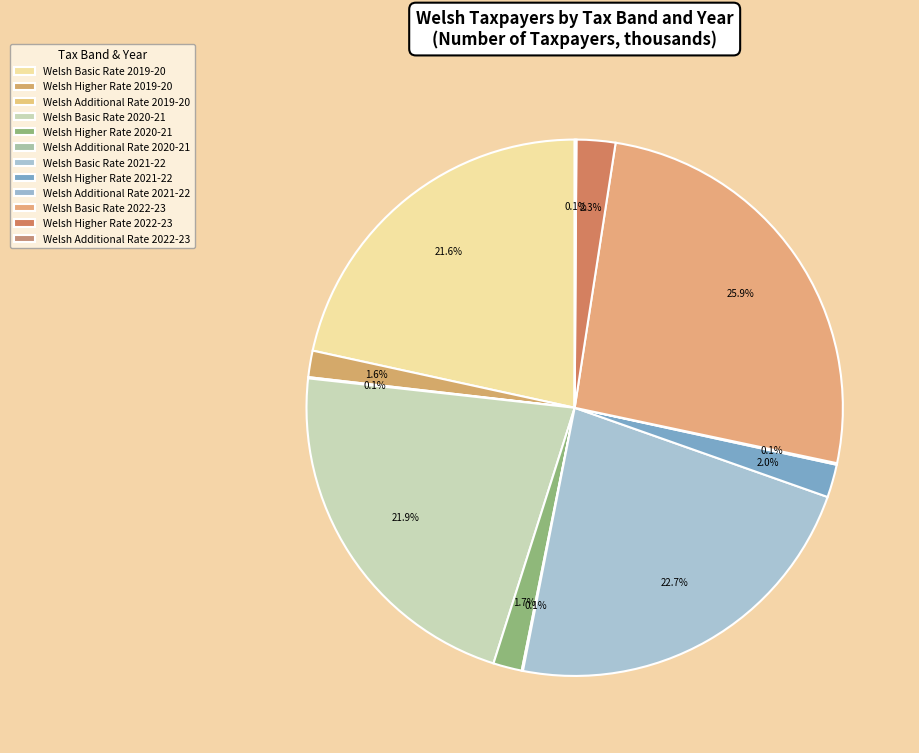

To the nearest percent, what percentage of the pie is Welsh Basic Rate 2019-20?

22%